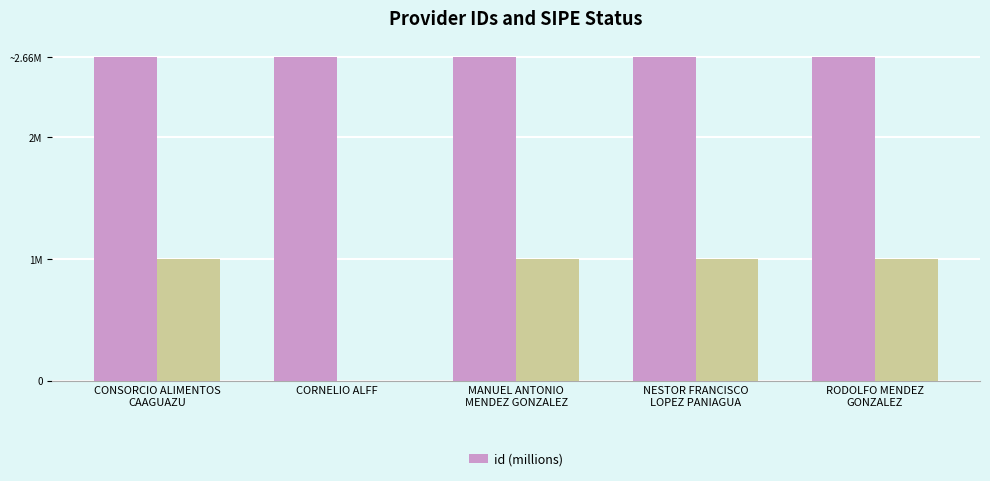

What is the sum of all values?

13.3